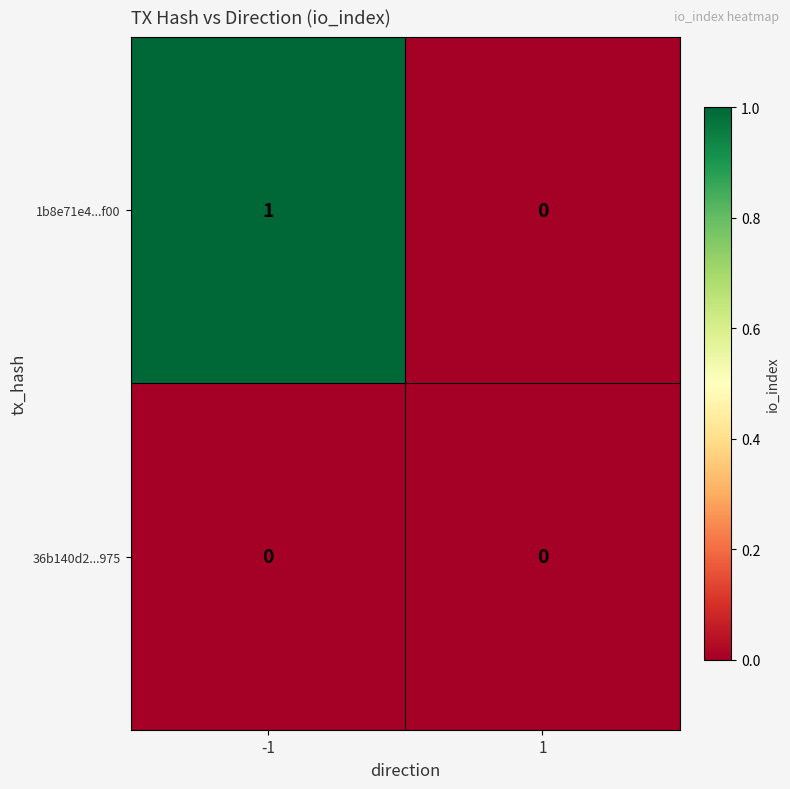

Which series changed the most between -1 and 1?

1b8e71e4...f00